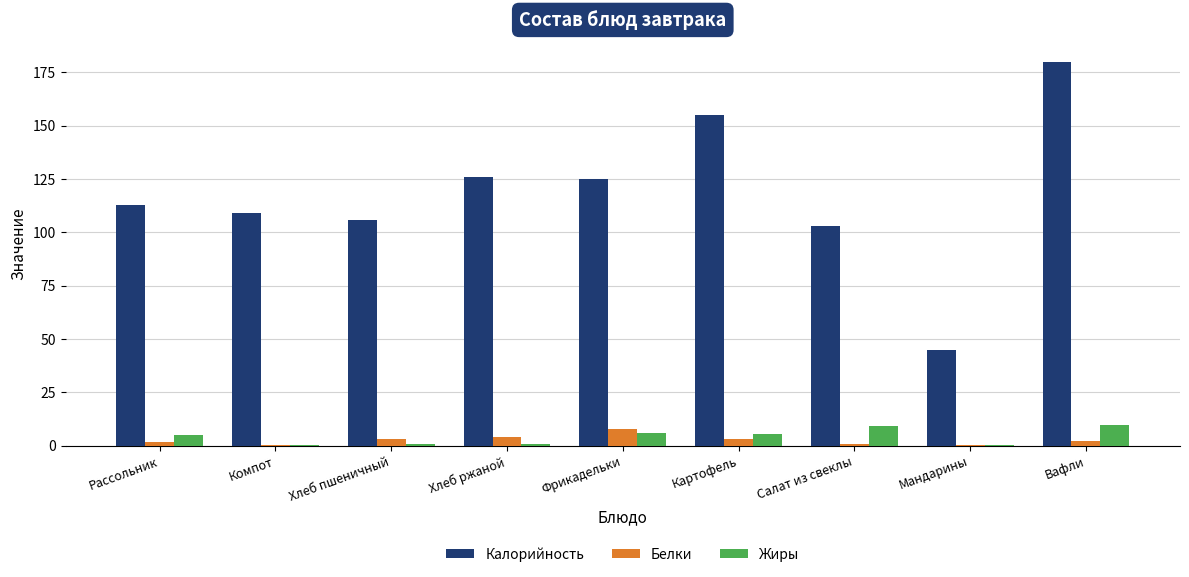

What are all the series names shown in the legend?

Калорийность, Белки, Жиры